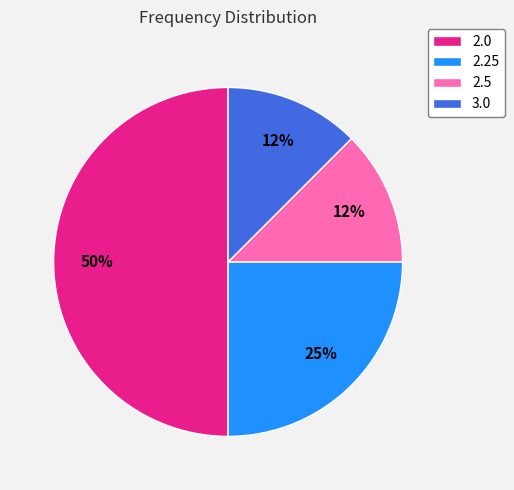

Combined, do 2.25 and 2.5 account for over 50%?

No